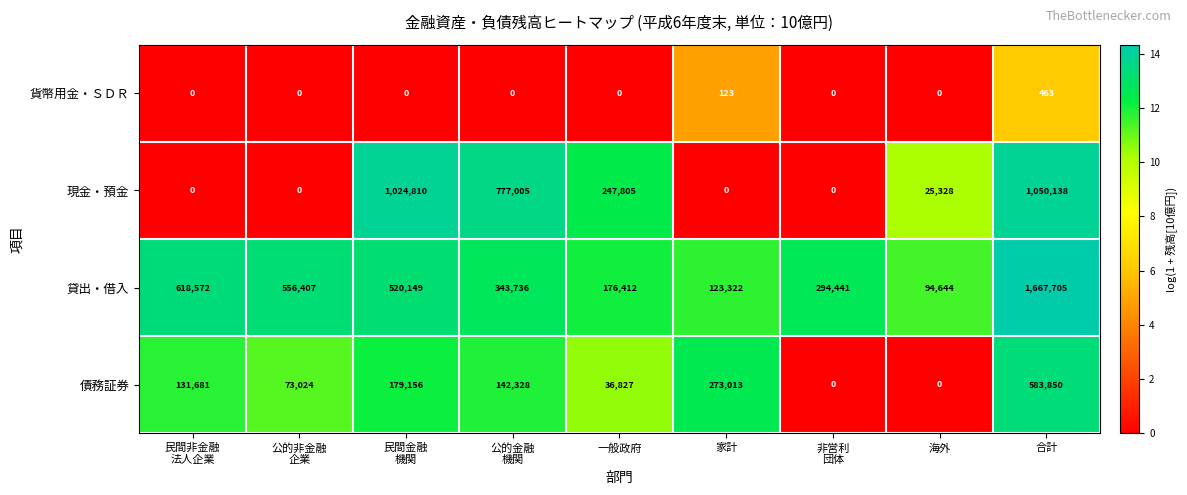

List the series in order of their peak value, highest first.

貸出・借入, 現金・預金, 債務証券, 貨幣用金・ＳＤＲ